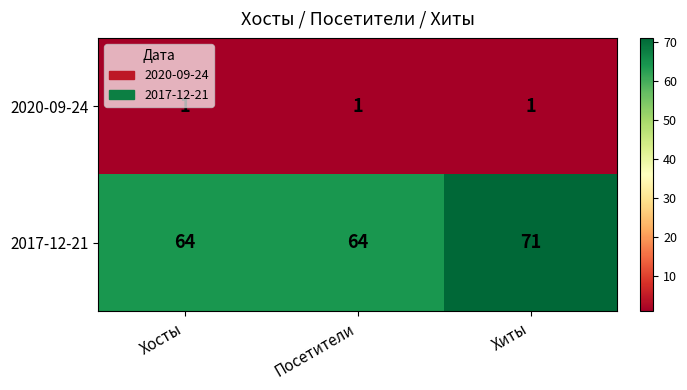

What is the average value of the 2017-12-21 series?

66